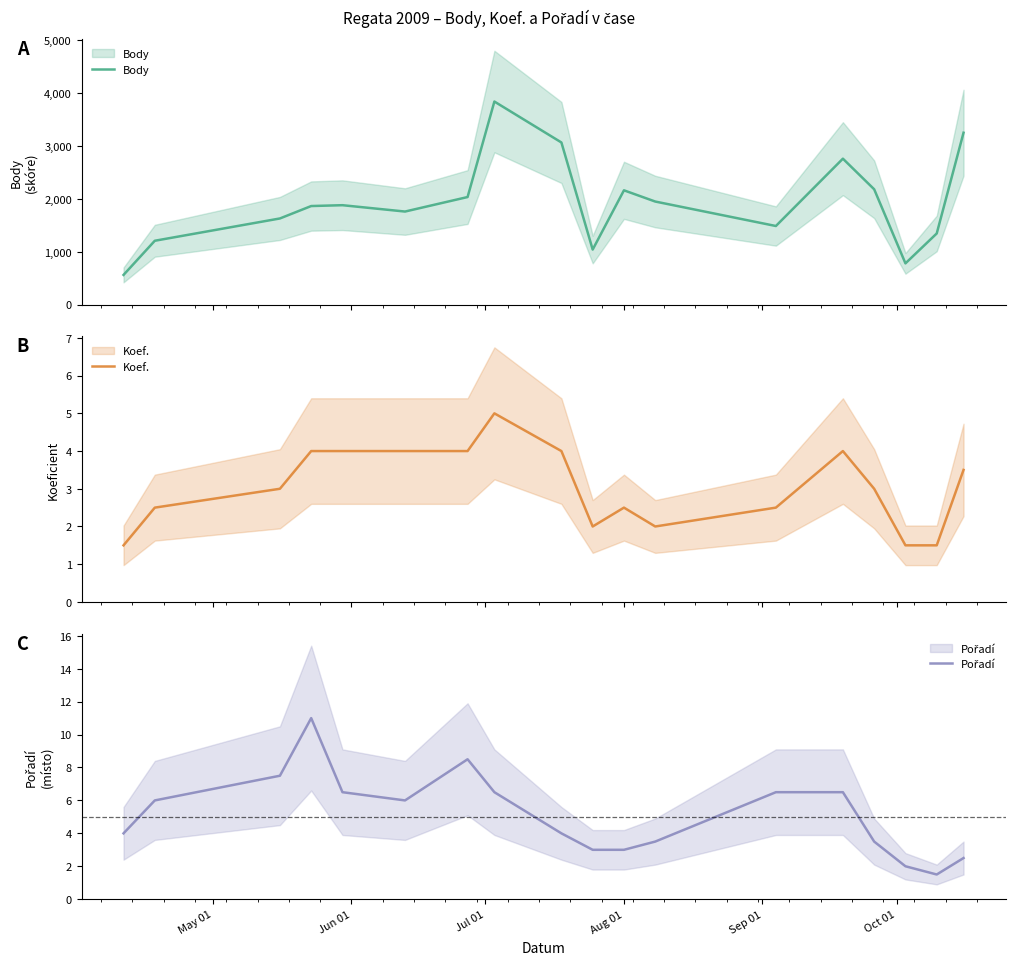

Reading left to right, what are all the values shown in this chart?

Body: 561.0	1206.0	1627.0	1861.5	1877.5	1757.5	2031.5	3835.0	3062.0	1039.5	2158.5	1946.5	1484.5	2756.0	2178.0	779.0	1343.5	3246.0
Koef.: 1.5	2.5	3.0	4.0	4.0	4.0	4.0	5.0	4.0	2.0	2.5	2.0	2.5	4.0	3.0	1.5	1.5	3.5
Pořadí: 4.0	6.0	7.5	11.0	6.5	6.0	8.5	6.5	4.0	3.0	3.0	3.5	6.5	6.5	3.5	2.0	1.5	2.5